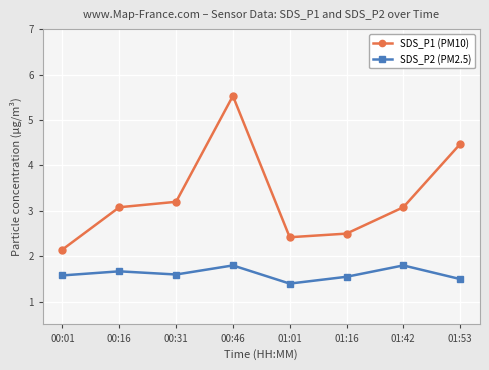

Does the chart have visible grid lines?

Yes